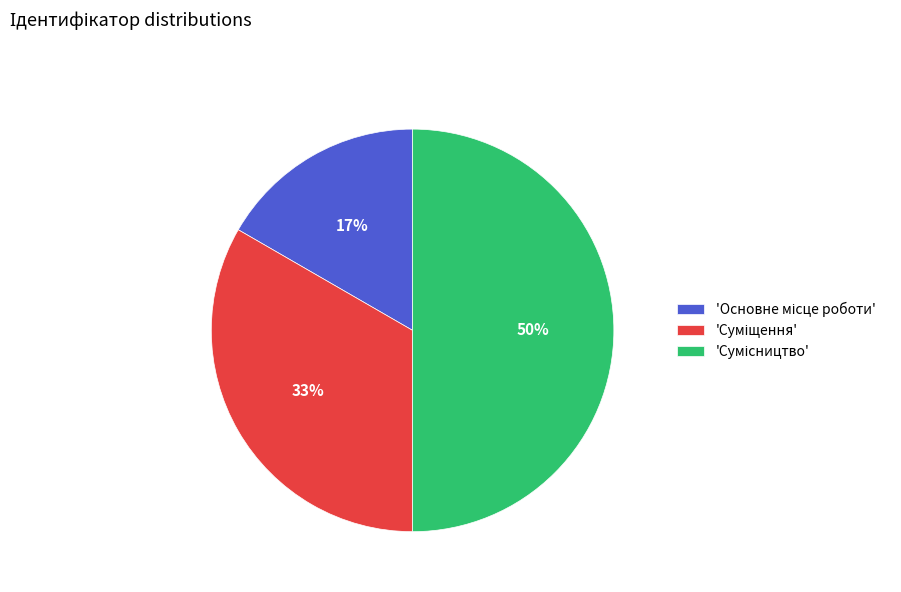

To the nearest percent, what is the difference between the largest and smallest slice percentages?

33%